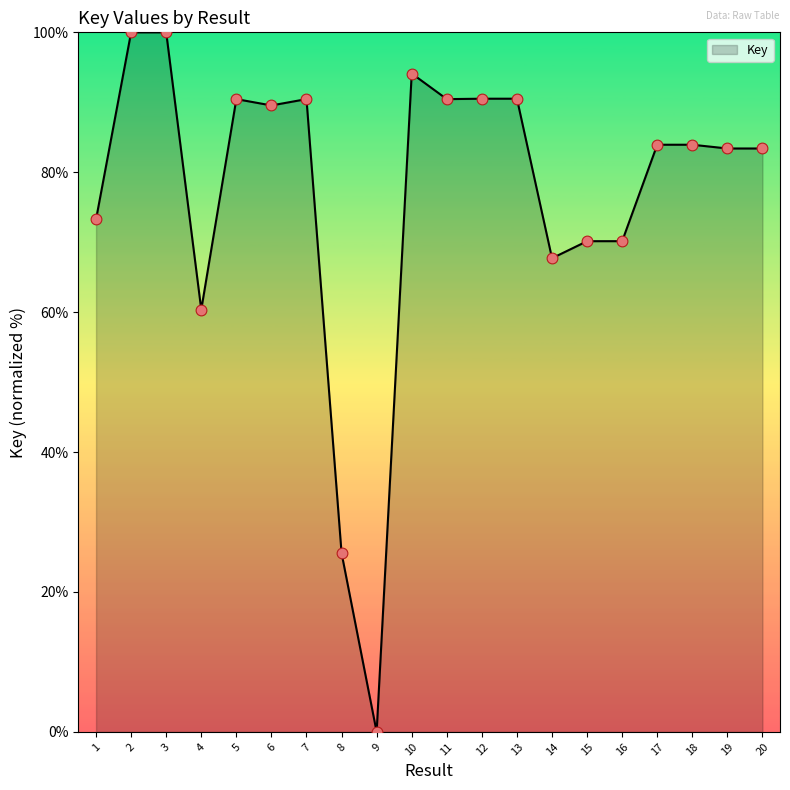

What is the change in value from 6 to 17?

-5.6